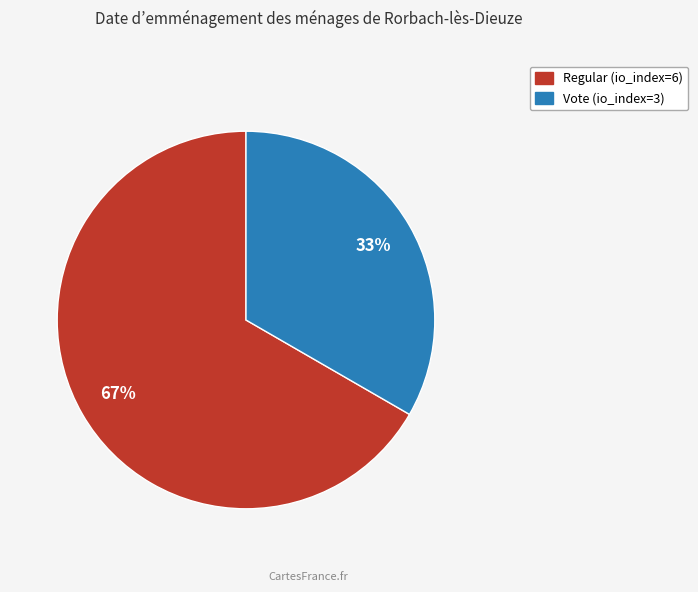

Which slice is the largest?

Regular (io_index=6)